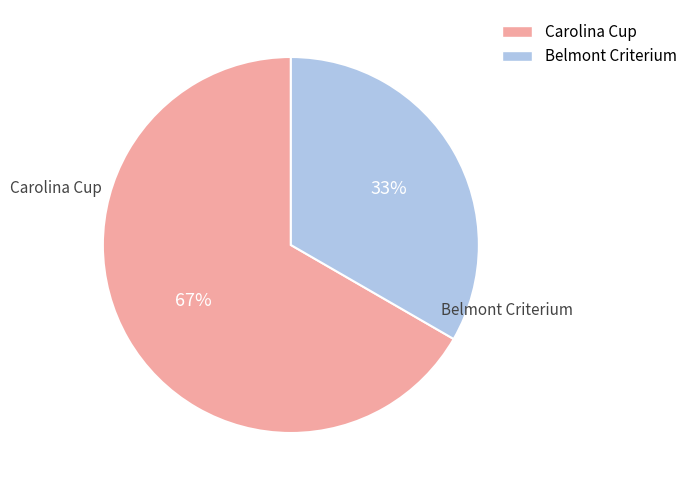

True or false: Belmont Criterium accounts for 46% of the total.

False